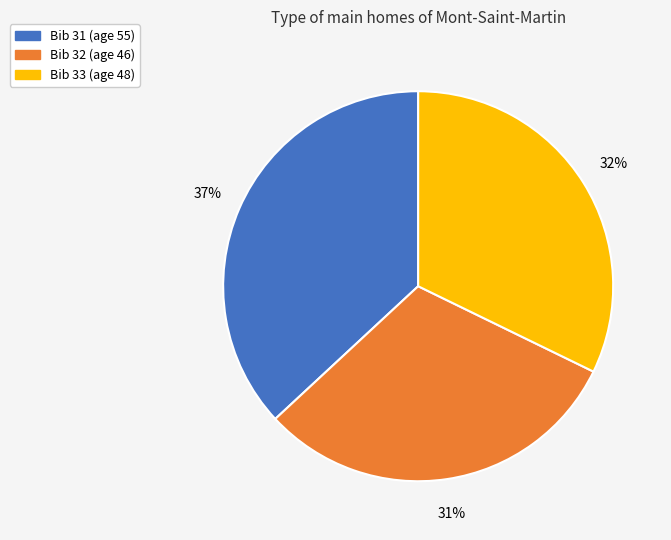

To the nearest percent, what is the average slice percentage?

33%